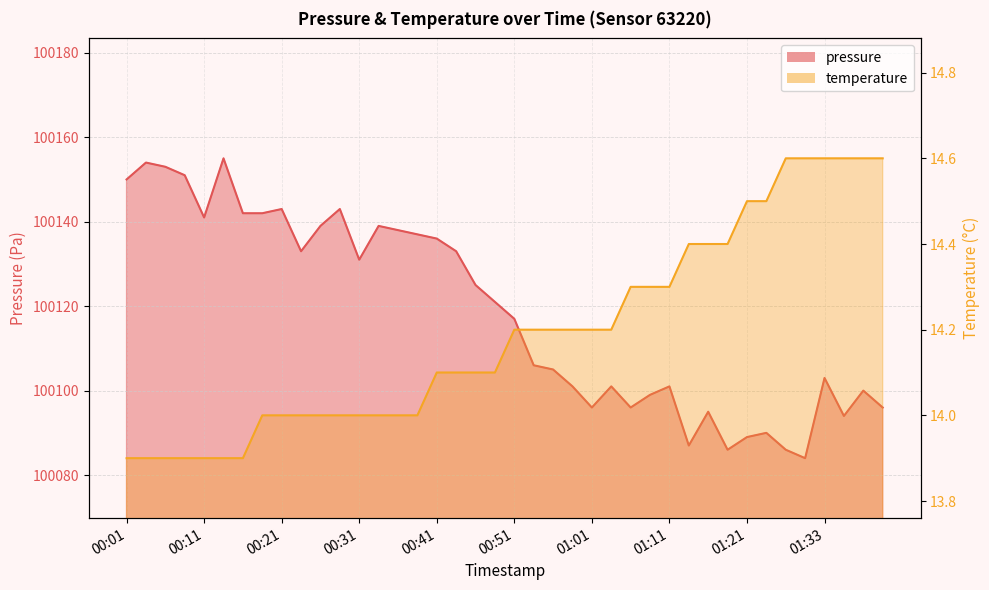

At which category is the sum across all series the highest?

00:13